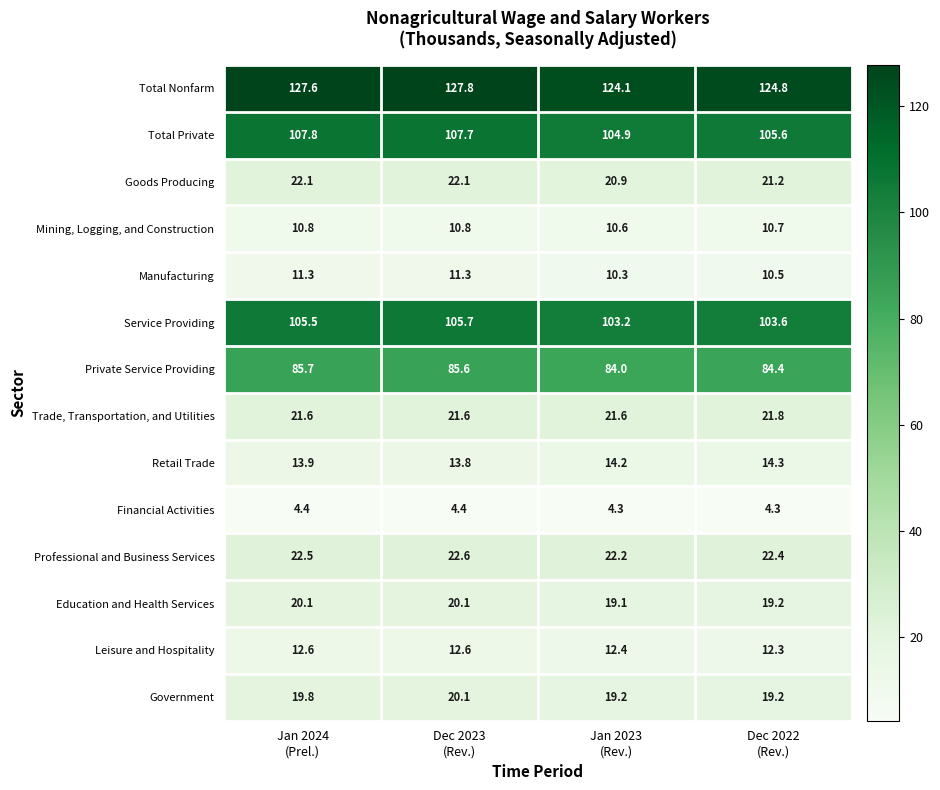

What is the greatest value displayed?

127.8